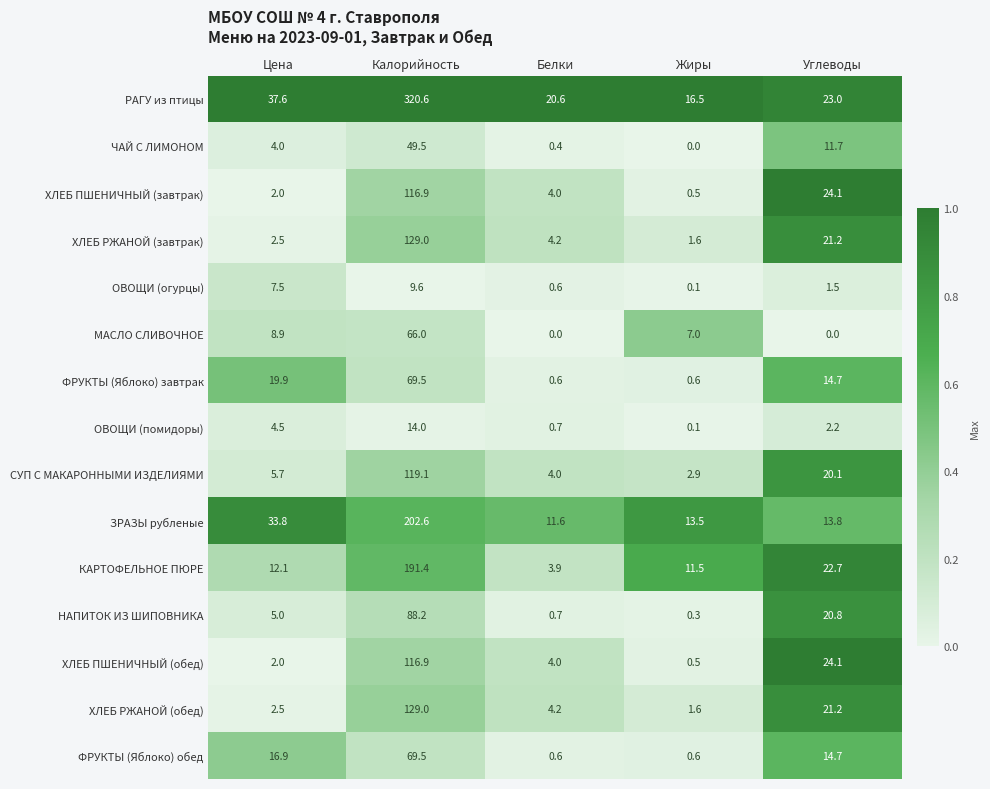

List the labels in order of ХЛЕБ РЖАНОЙ (обед) value, smallest first.

Жиры, Цена, Белки, Углеводы, Калорийность